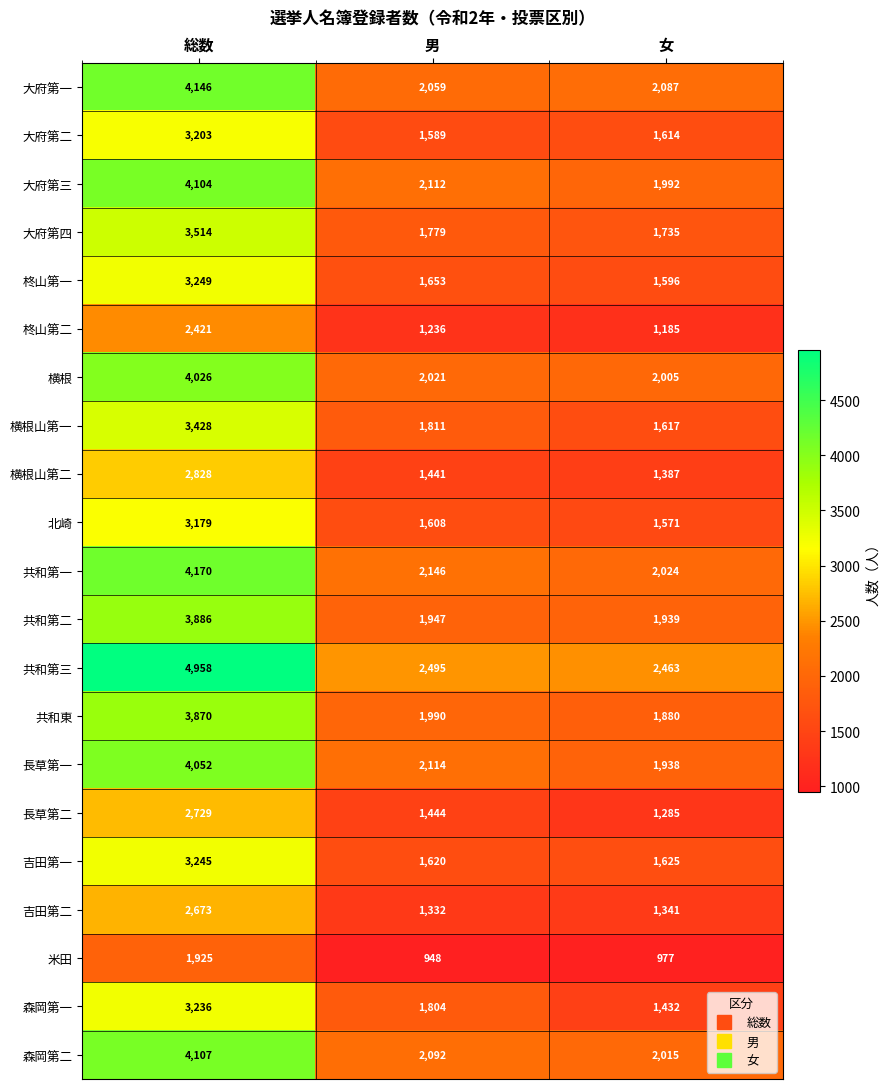

How many categories are shown in the chart?

3